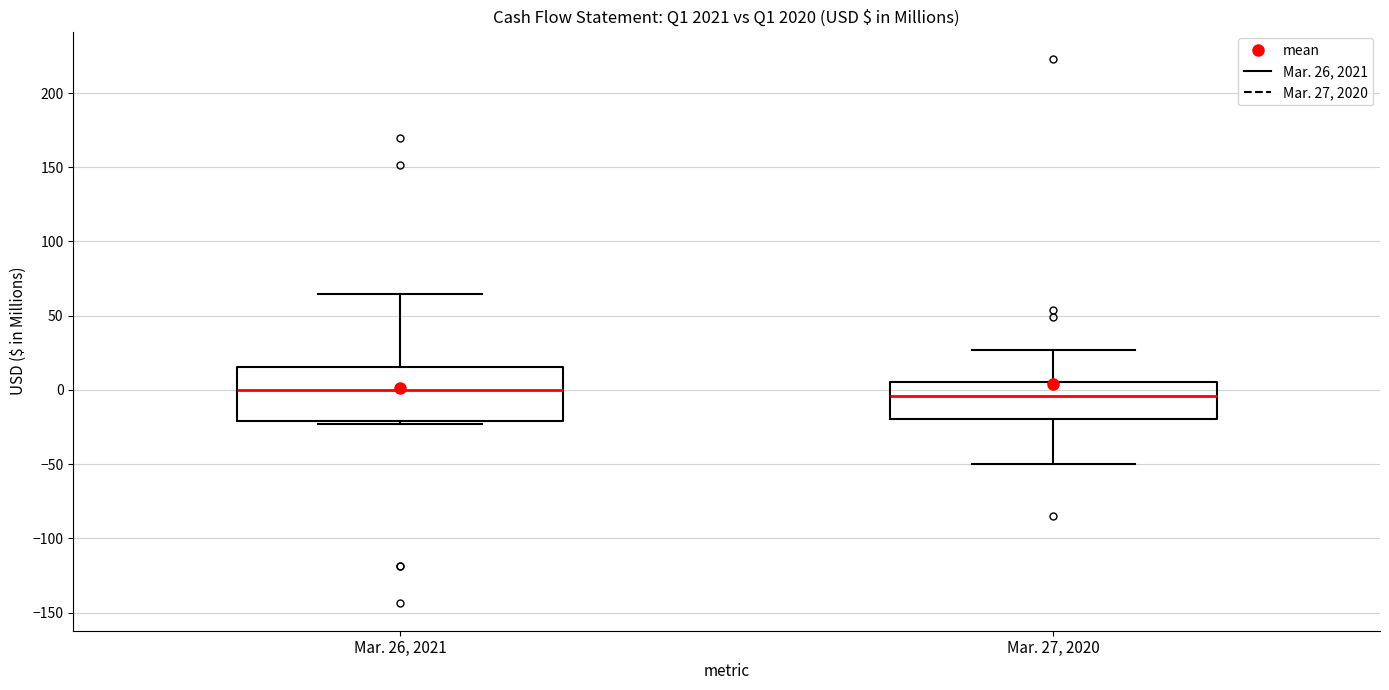

Where is the lower edge of the box for Mar. 27, 2020 on the y-axis? The values are not printed on the chart, so give them approximately, as read against the axis.

-20